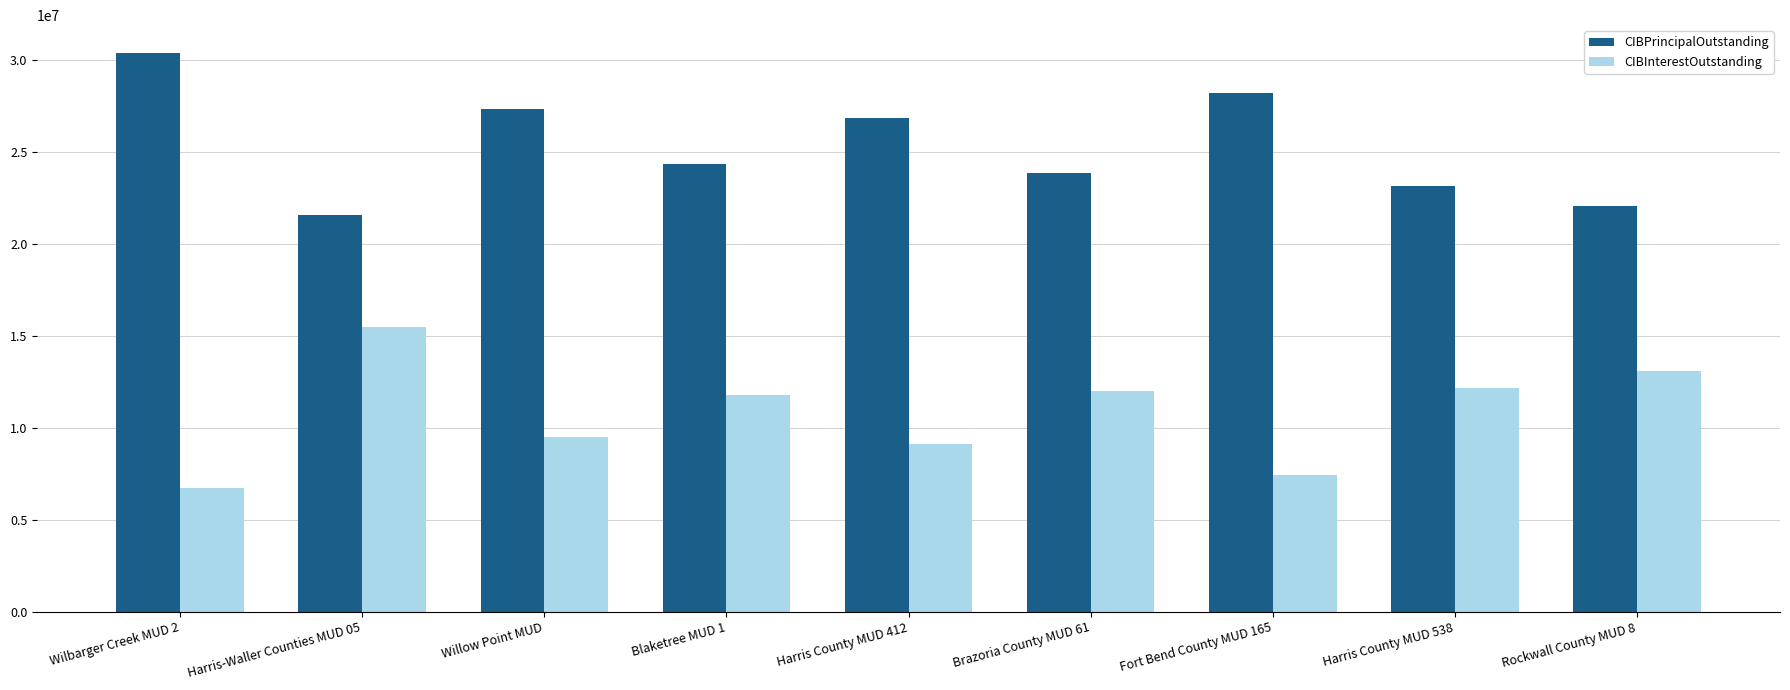

Where is CIBInterestOutstanding nearest to the value 11100992?

Blaketree MUD 1